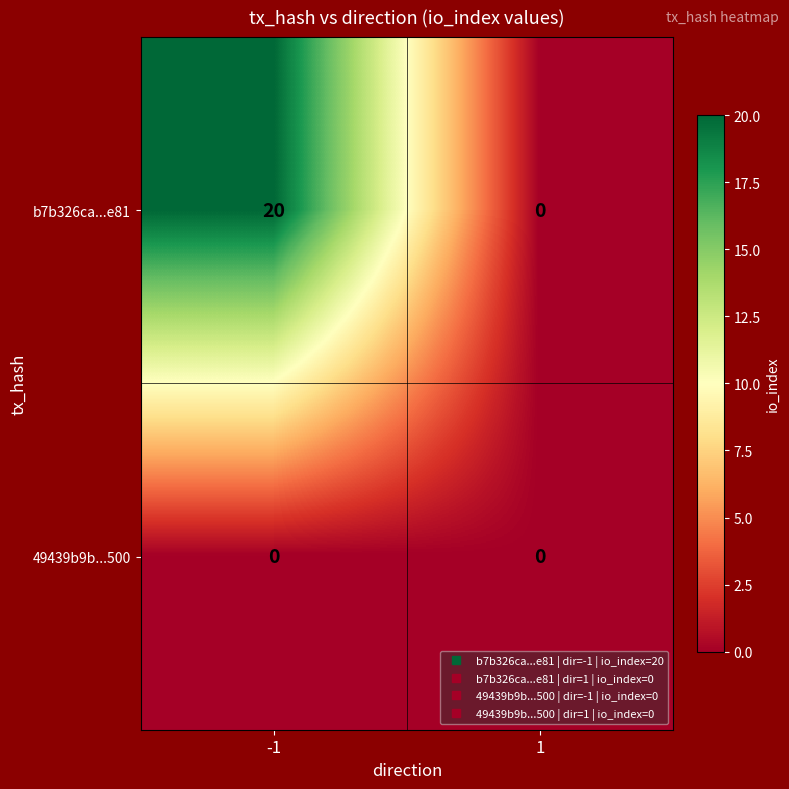

Which series has the largest range (max minus min)?

b7b326ca...e81